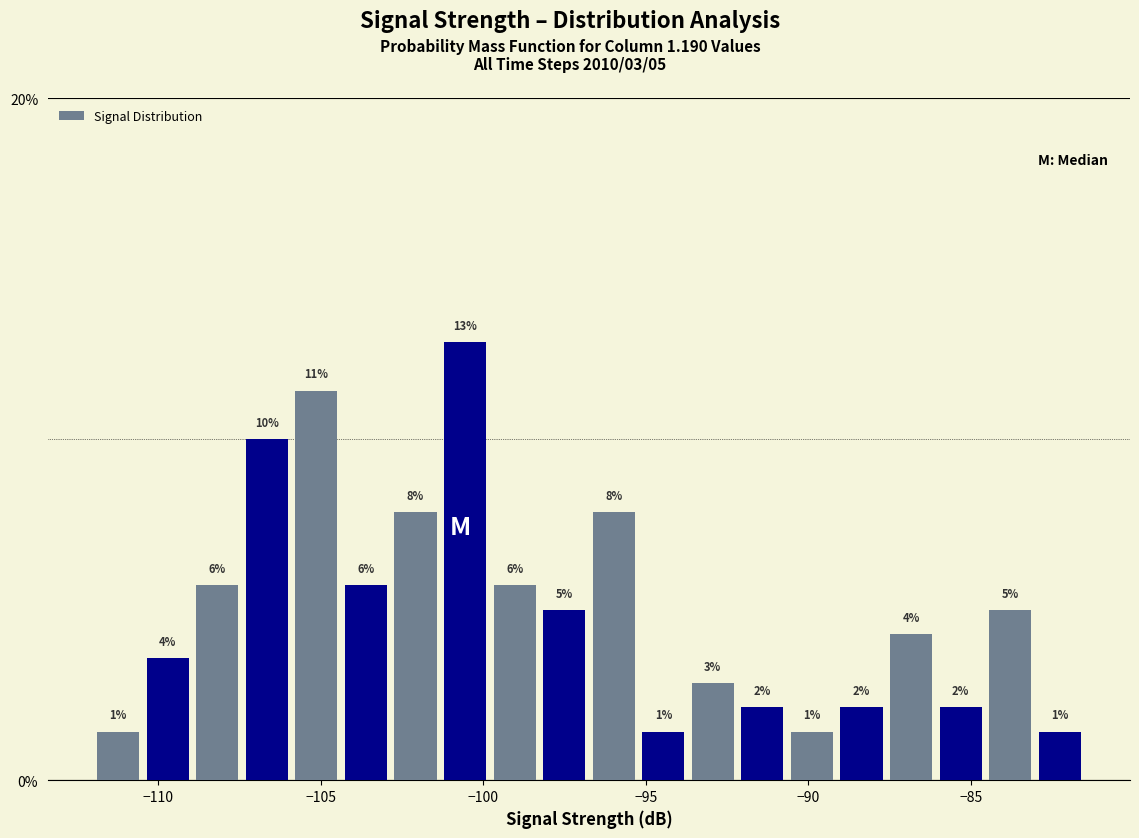

Read against the x-axis, roughly where is the centre of the tallest bar?

-100.5